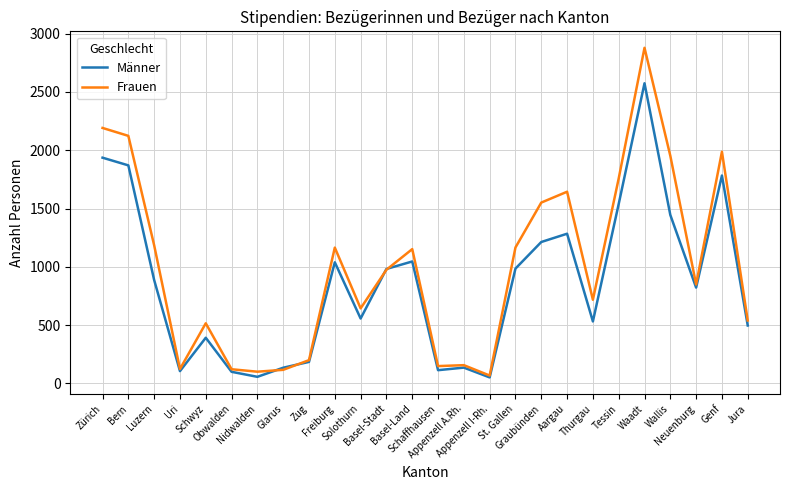

What is the greatest value displayed?

2878